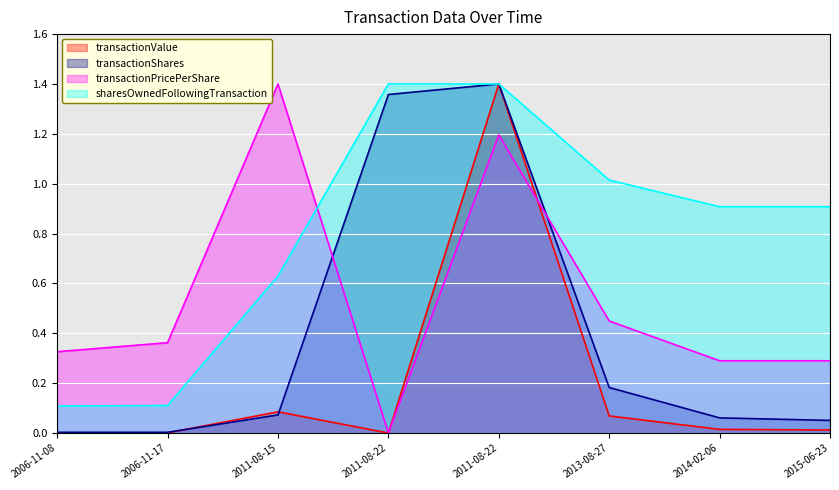

List the series in order of their peak value, highest first.

transactionValue, transactionShares, transactionPricePerShare, sharesOwnedFollowingTransaction